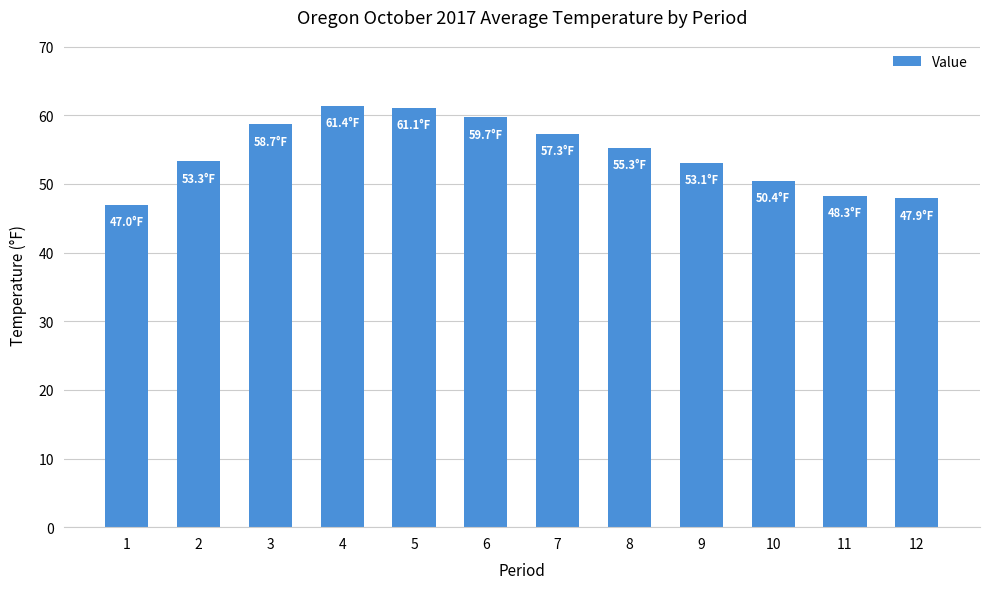

At which label does the data first exceed 55?

3